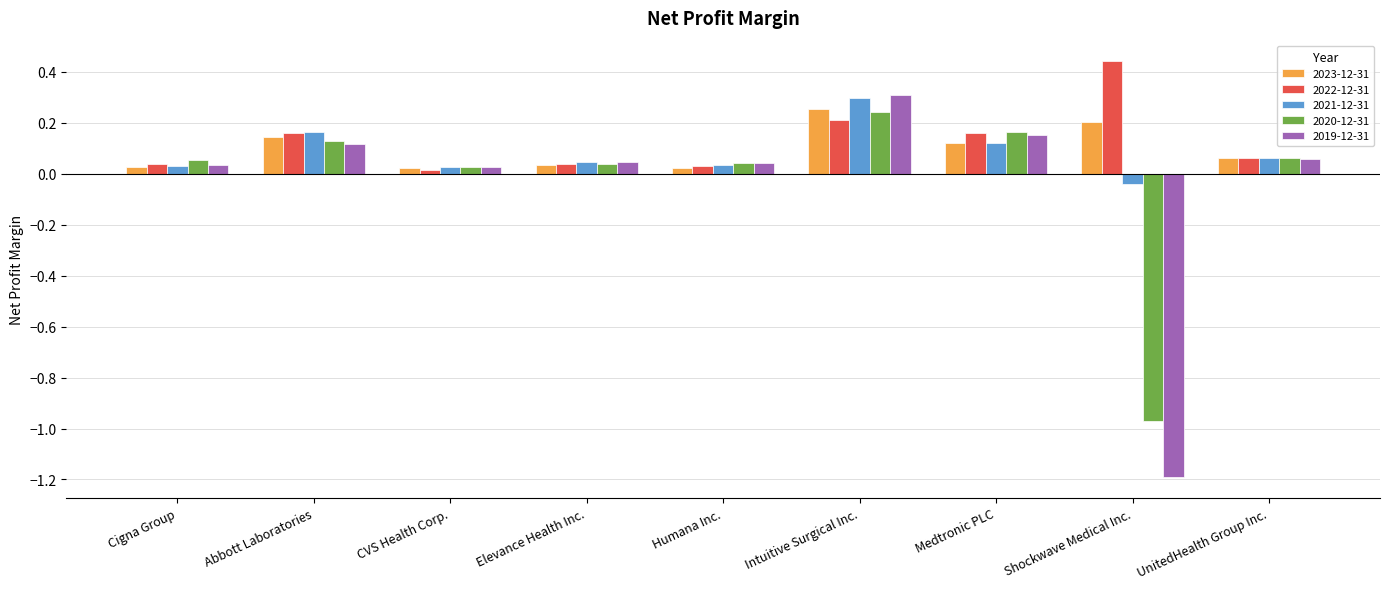

At which category is the sum across all series the highest?

Intuitive Surgical Inc.